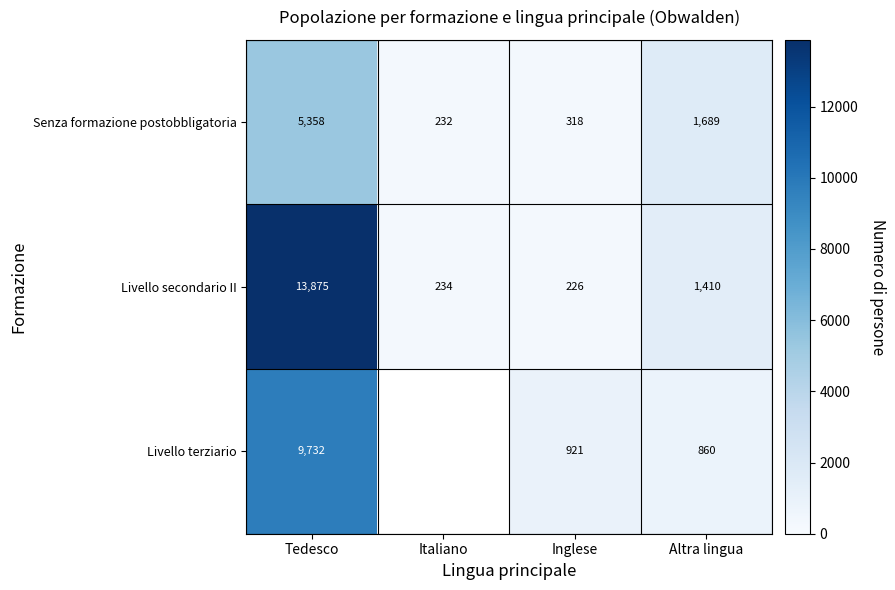

Rank the categories by Livello secondario II value from highest to lowest.

Tedesco, Altra lingua, Italiano, Inglese